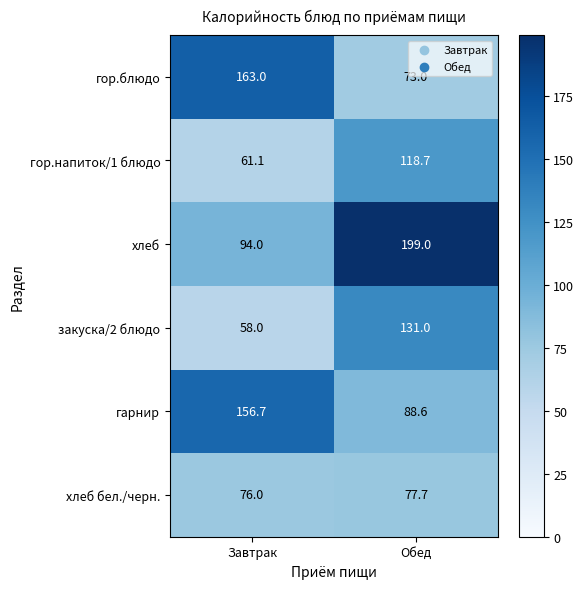

Rank the series at Обед from lowest to highest value.

гор.блюдо, хлеб бел./черн., гарнир, гор.напиток/1 блюдо, закуска/2 блюдо, хлеб